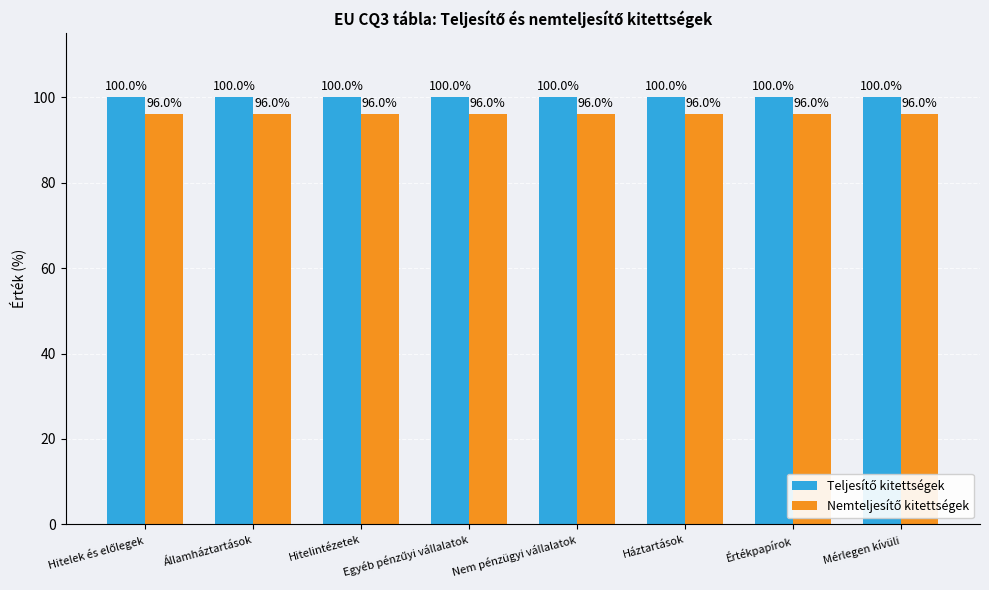

What is the total value across all series at Értékpapírok?

196